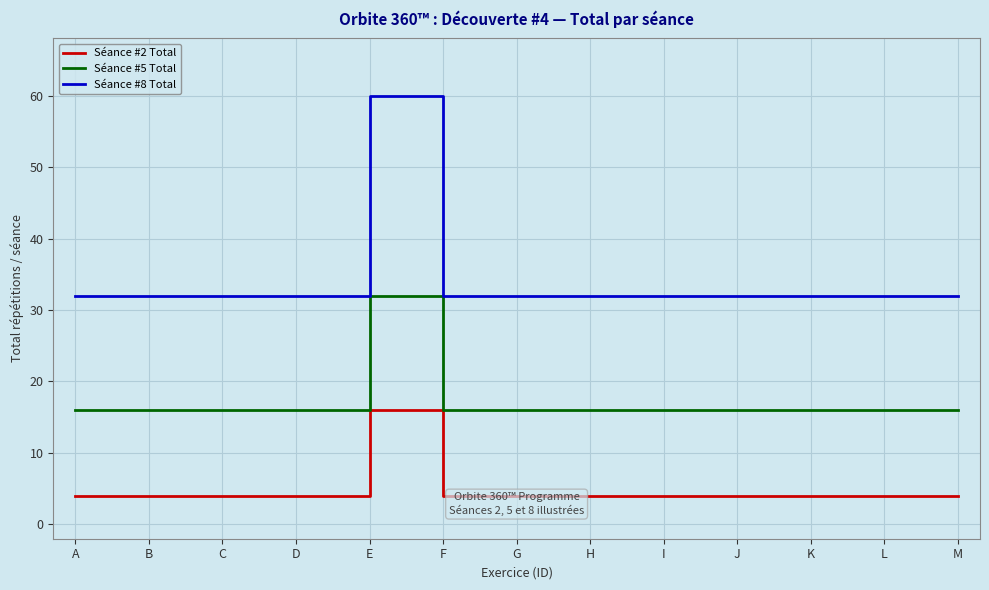

List the series in order of their peak value, lowest first.

Séance #2 Total, Séance #5 Total, Séance #8 Total